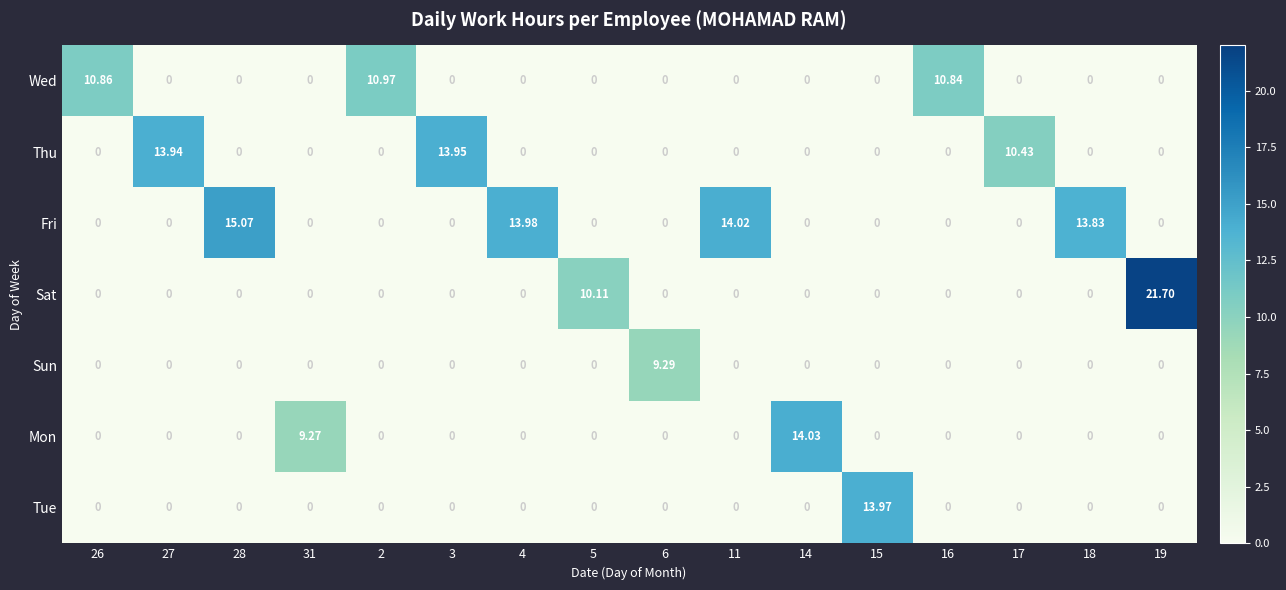

Which series changed the most between 4 and 18?

Fri